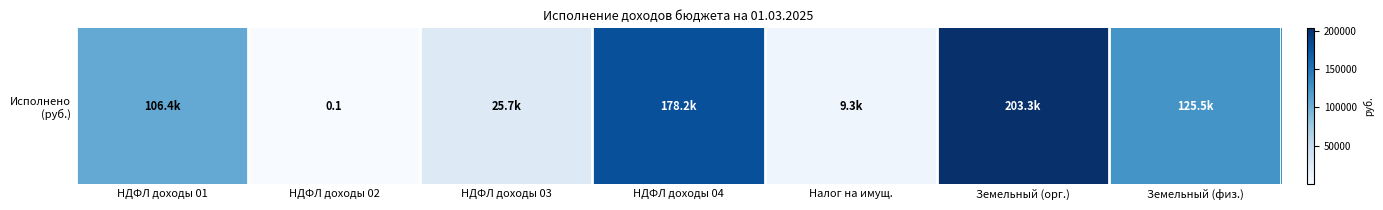

The chart shows a value of 203282.0 at Земельный (орг.). True or false?

True